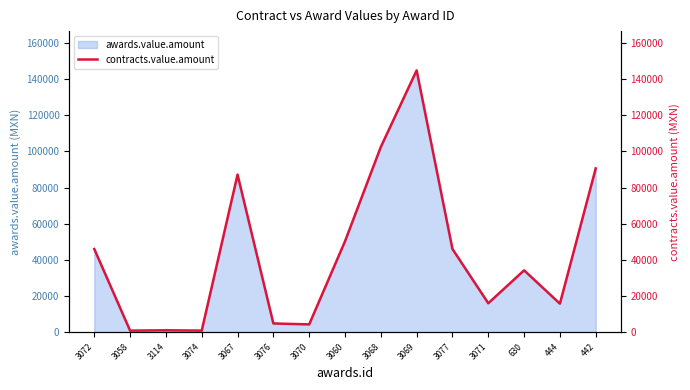

Rank the categories by value from highest to lowest.

3069, 3068, 442, 3067, 3060, 3072, 3077, 630, 3071, 444, 3076, 3070, 3114, 3074, 3058